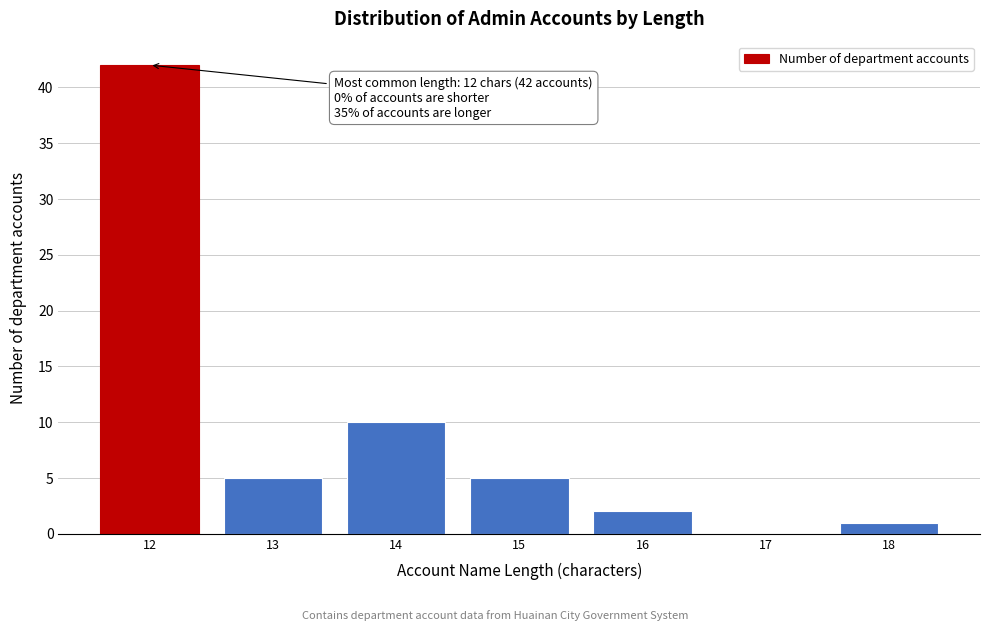

Reading left to right, what are all the values shown in this chart?

12=42	13=5	14=10	15=5	16=2	17=0	18=1